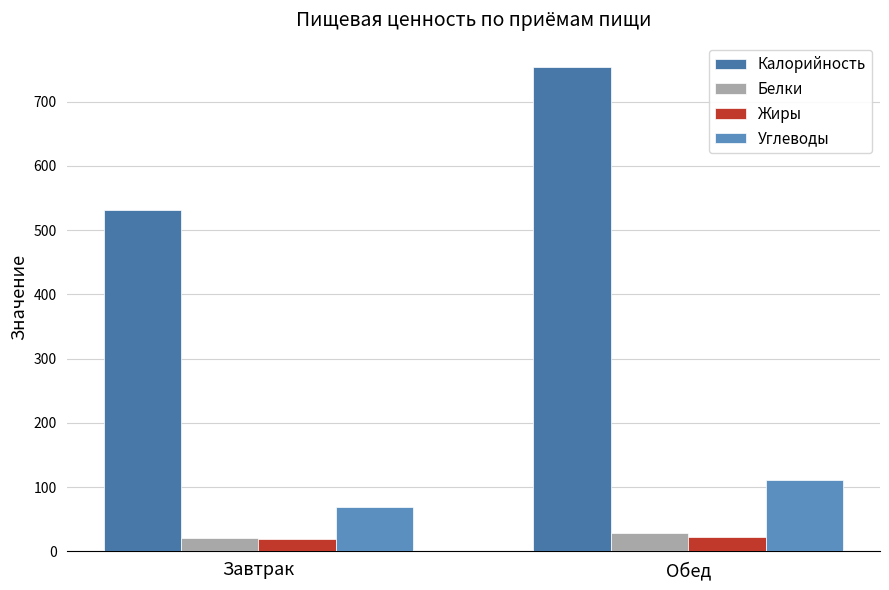

At which category does the chart reach its peak across all series?

Обед